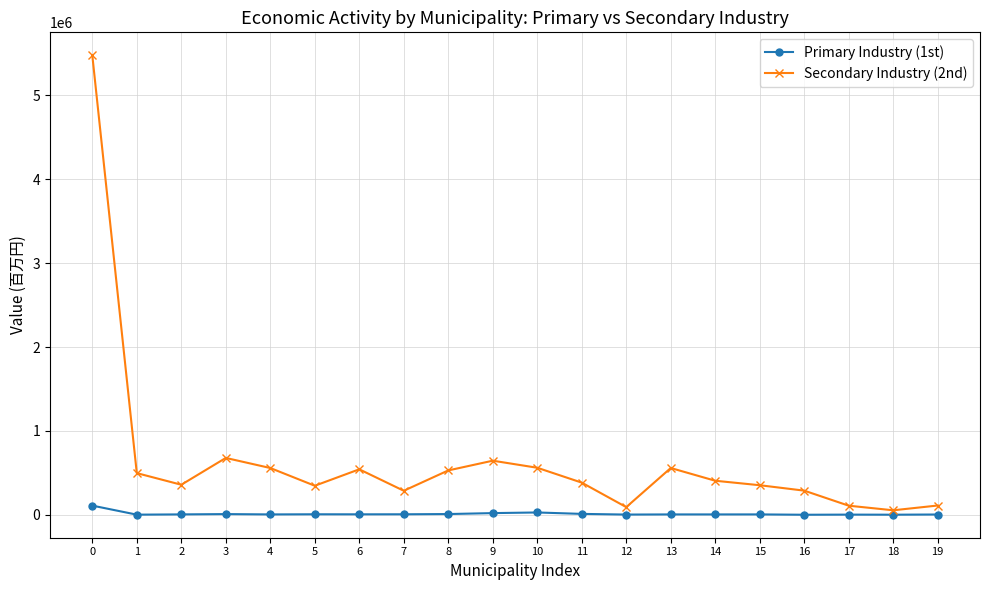

Read the Secondary Industry (2nd) value at 0, to the nearest 100.

5478600